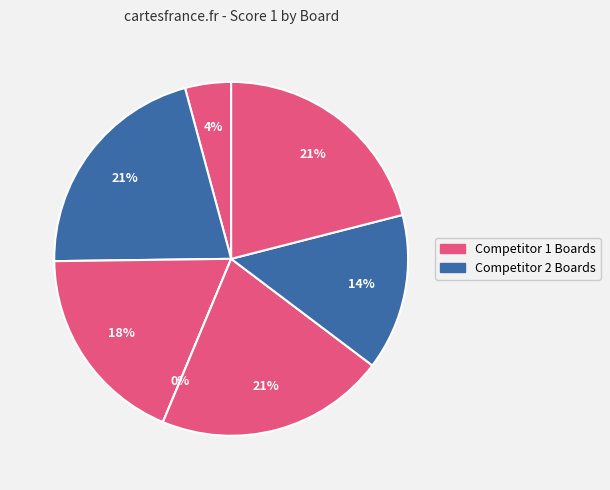

Approximately how many times larger is the value at Board 5 compared to Board 3?

1.1